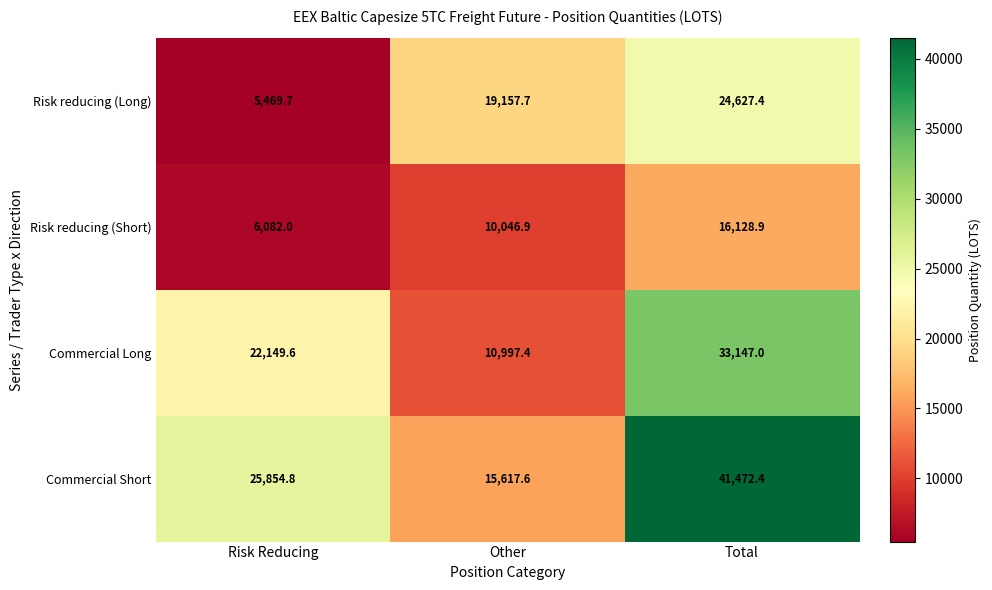

Reading left to right, extract all data points from this chart.

Risk reducing (Long): 5469.7	19157.7	24627.4
Risk reducing (Short): 6082.0	10046.9	16128.9
Commercial Long: 22149.6	10997.4	33147.0
Commercial Short: 25854.8	15617.6	41472.4